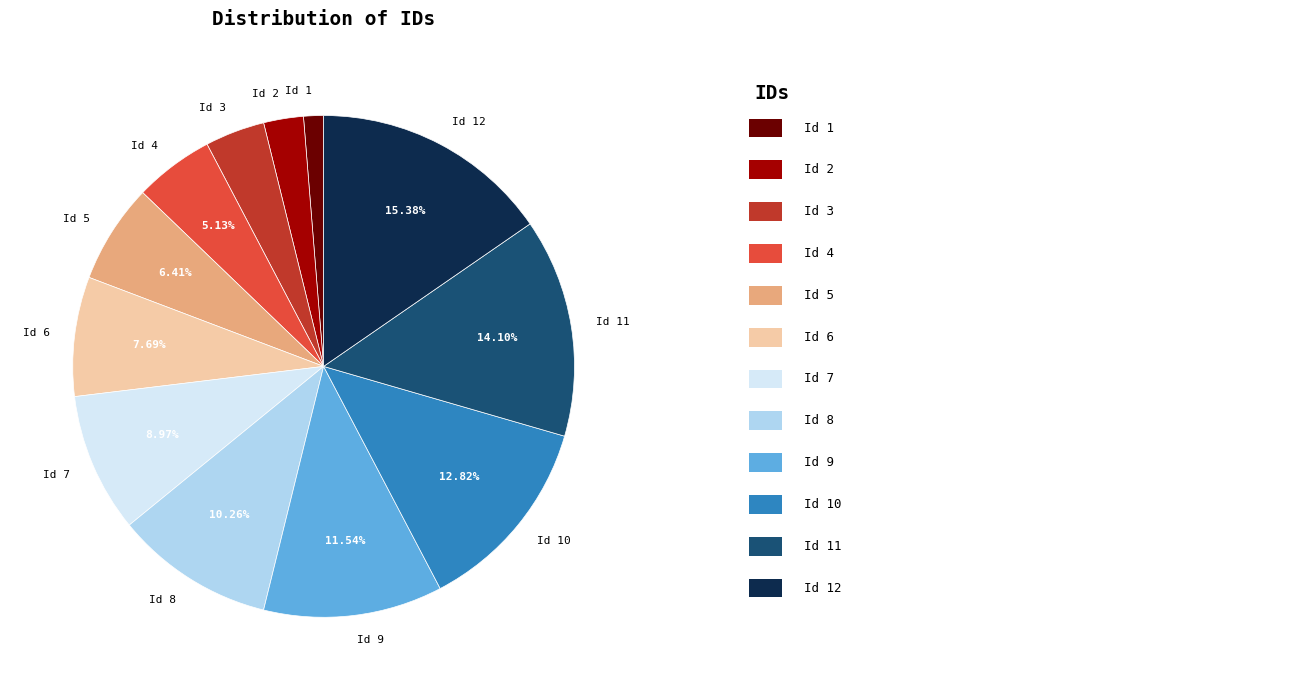

Combined, do Id 7 and Id 1 account for over 50%?

No